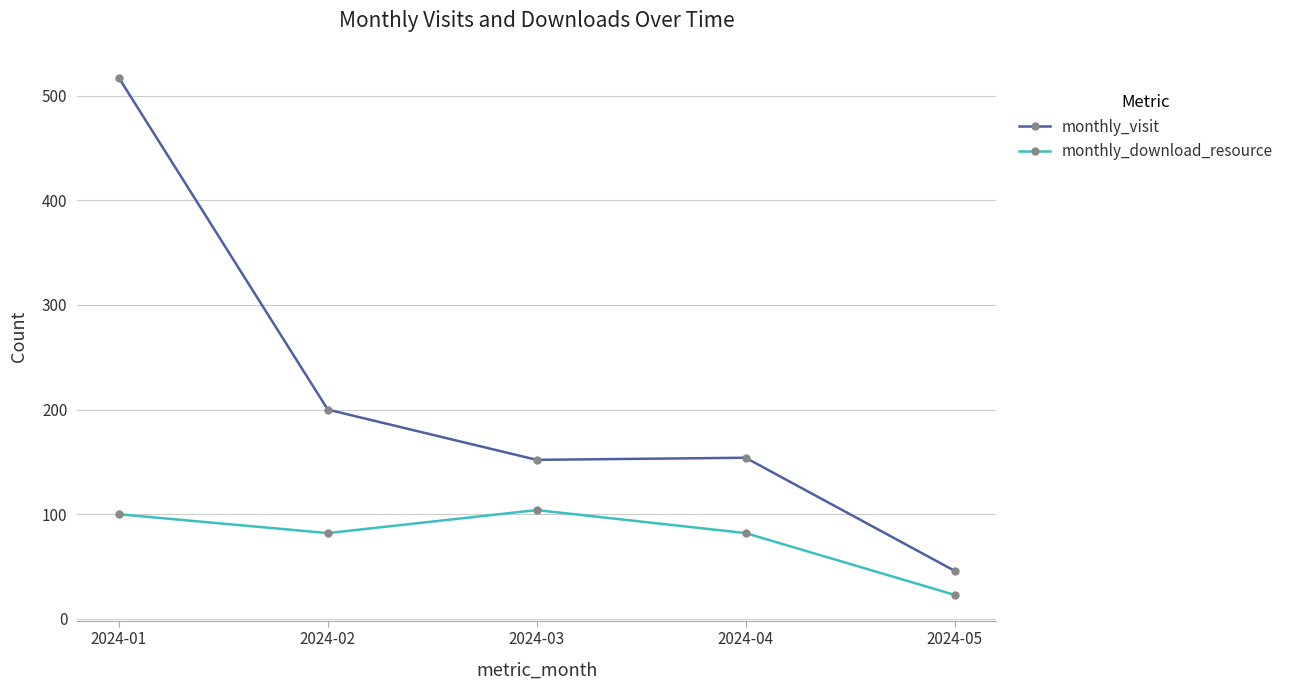

True or false: monthly_download_resource and monthly_visit cross at least once.

False